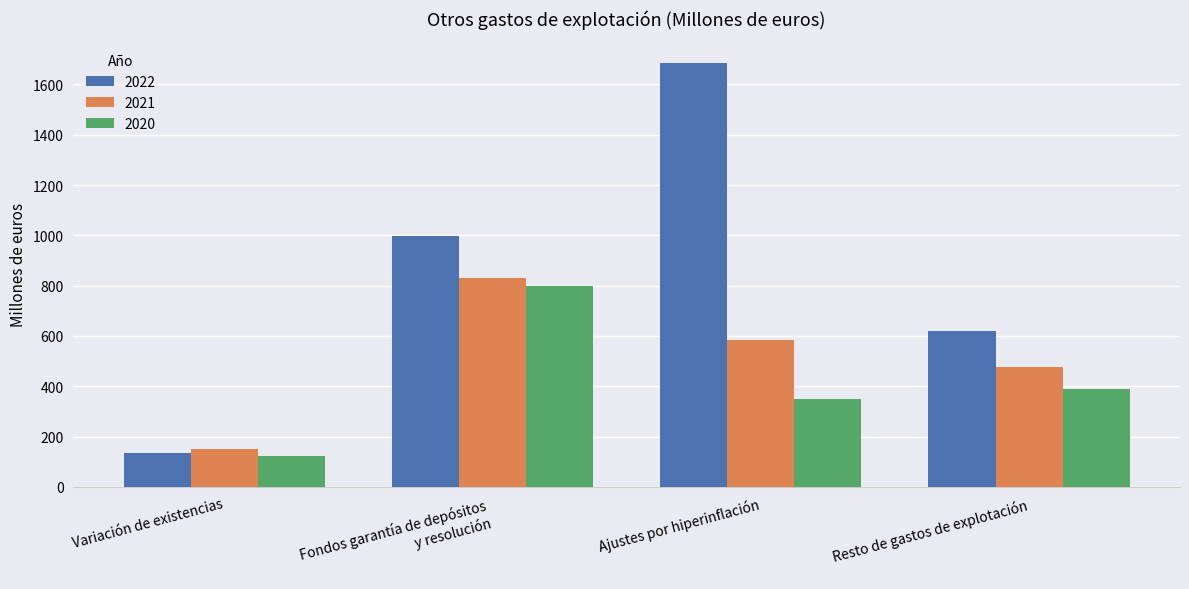

At which category does the chart reach its minimum across all series?

Variación de existencias